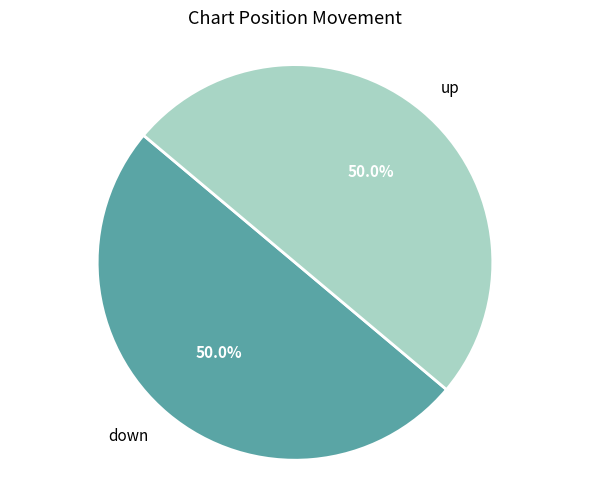

Do down and up together represent more than half of the pie?

Yes